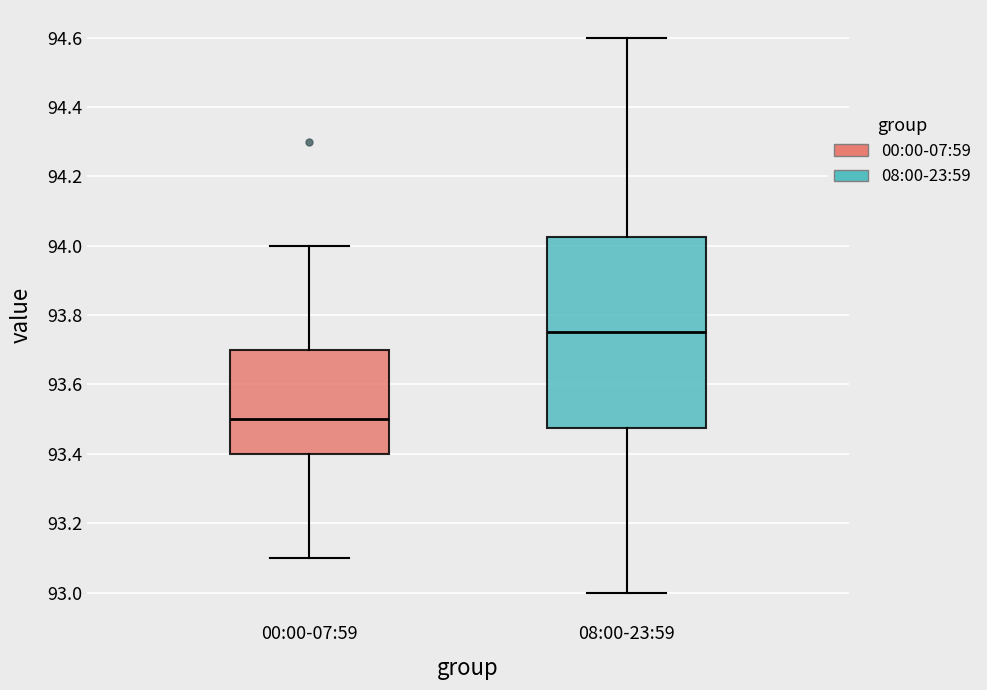

Comparing the boxes themselves (not the whiskers), which one is the tallest?

08:00-23:59